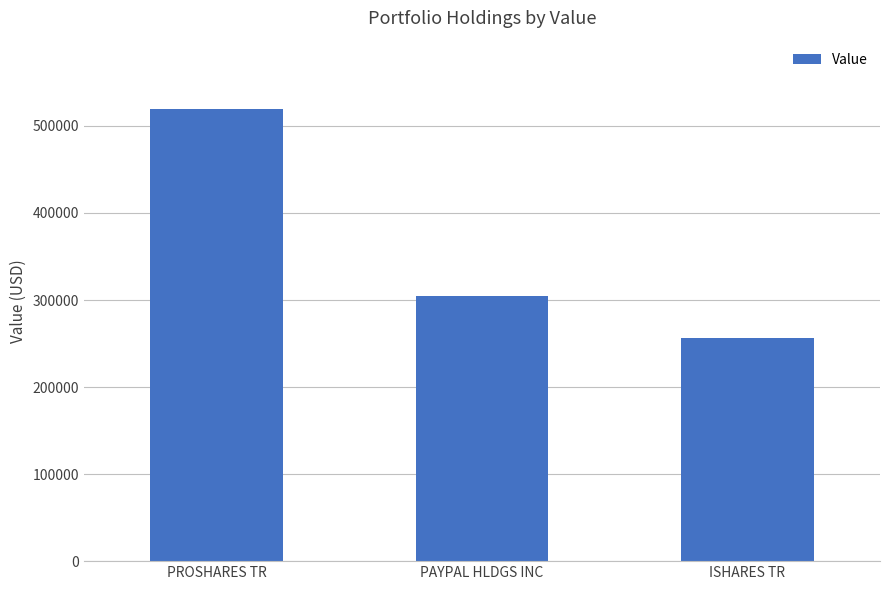

What is the sum of the values at ISHARES TR and PROSHARES TR?

776000